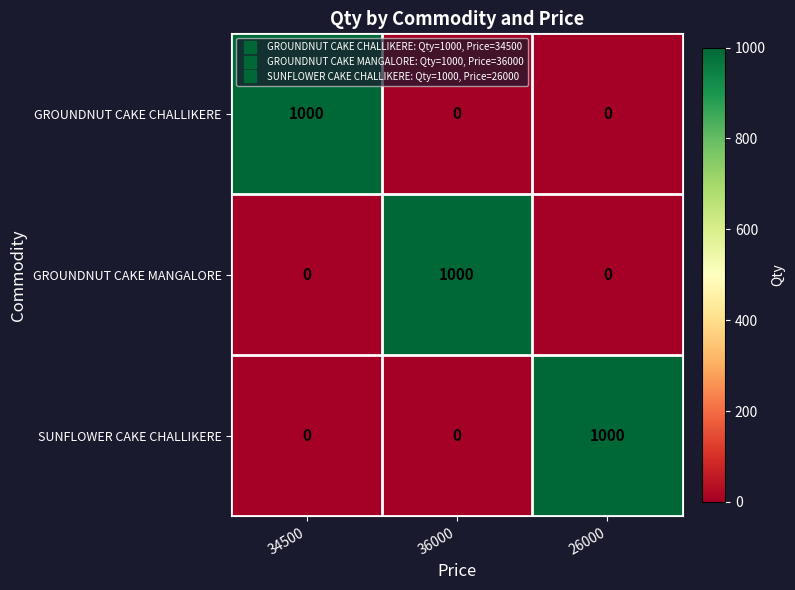

What is the total value across all series at 36000?

1000